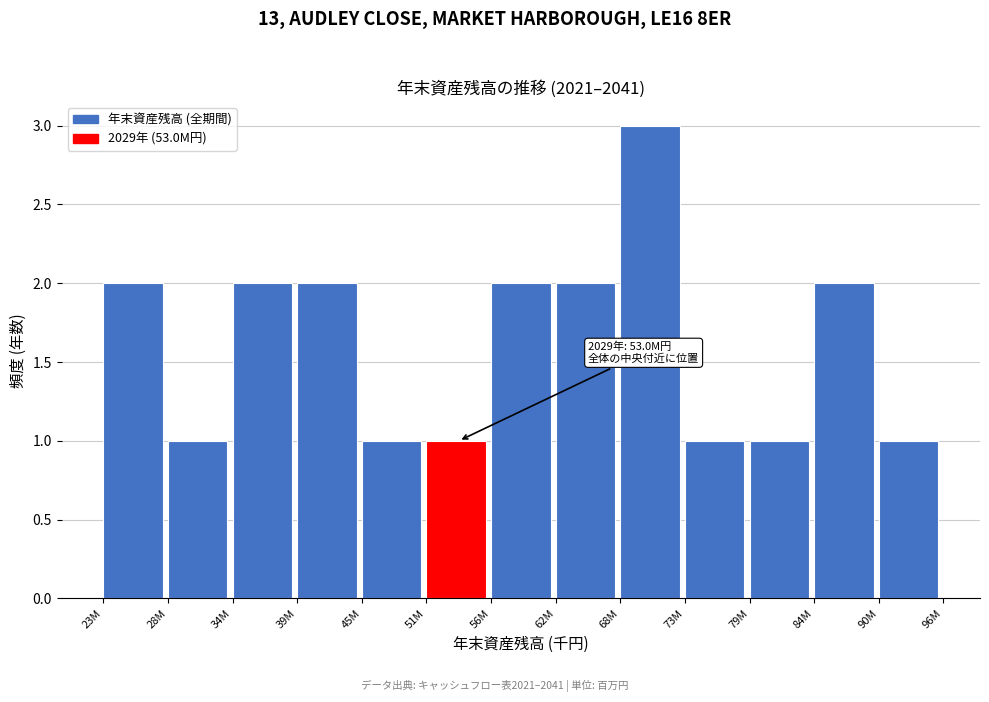

Reading left to right, list all the values displayed in this chart.

23M=2	28M=1	34M=2	39M=2	45M=1	51M=1	56M=2	62M=2	68M=3	73M=1	79M=1	84M=2	90M=1